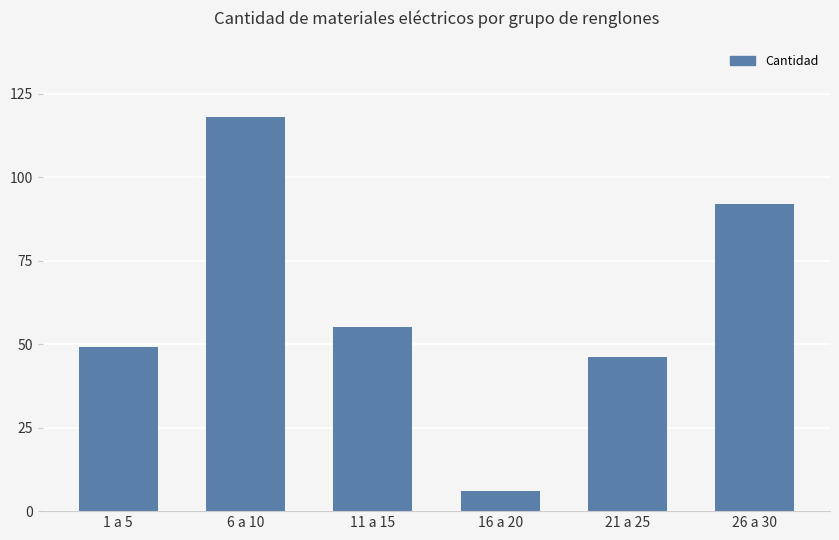

What is the change in value from 1 a 5 to 6 a 10?

+69